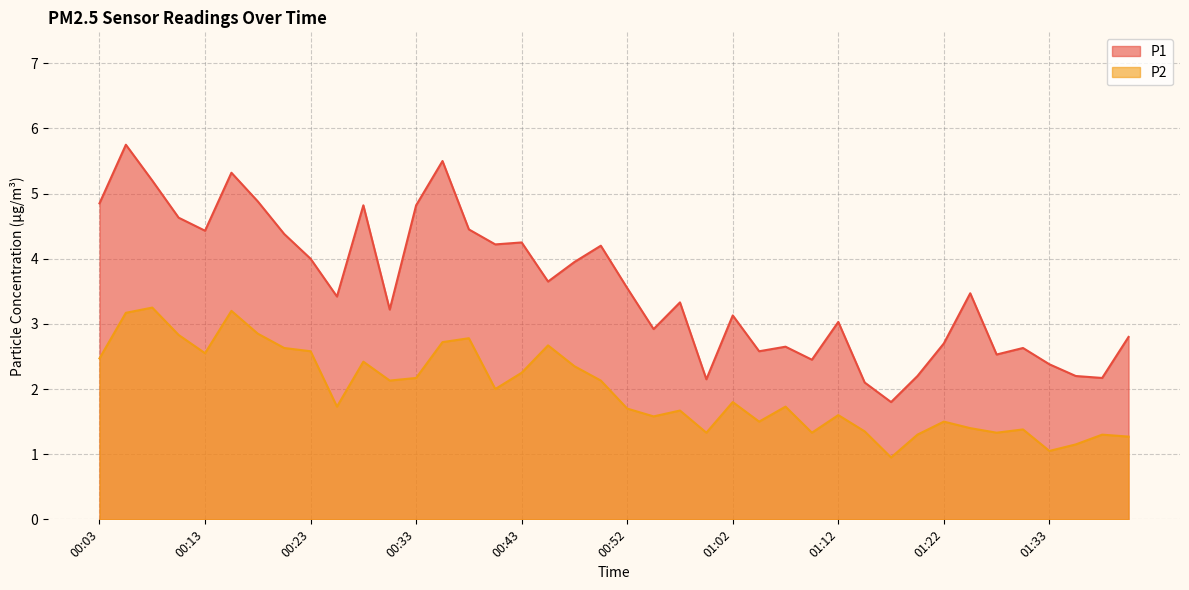

What are all the series names shown in the legend?

P1, P2